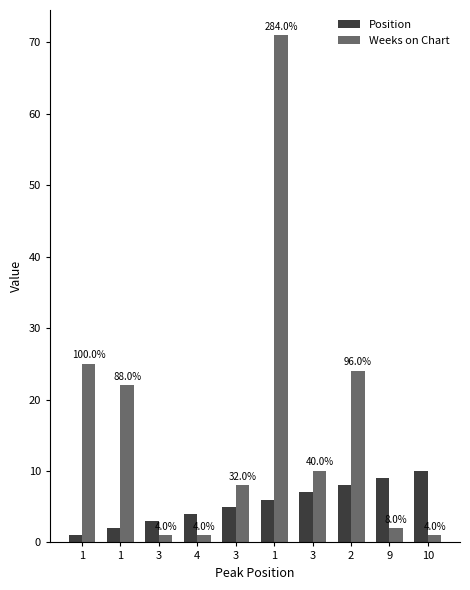

Does the chart contain any negative values?

No